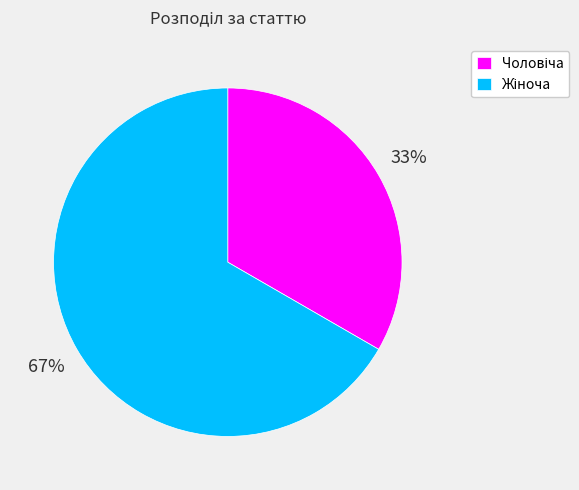

To the nearest percent, what is the average slice percentage?

50%